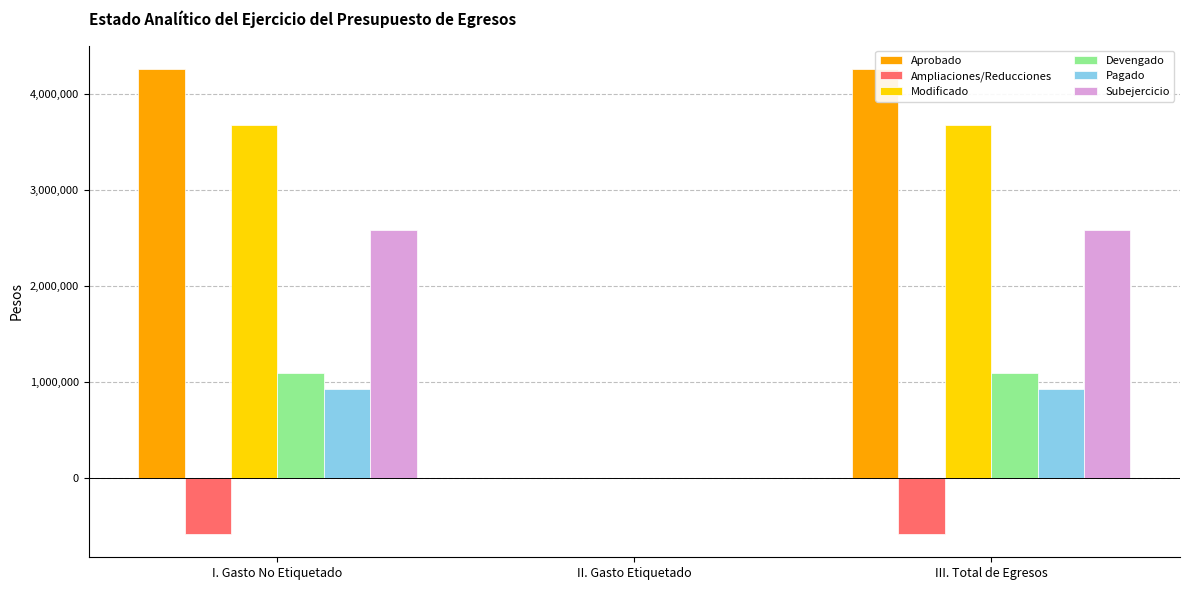

Between II. Gasto Etiquetado and III. Total de Egresos, which series saw the biggest shift?

Aprobado